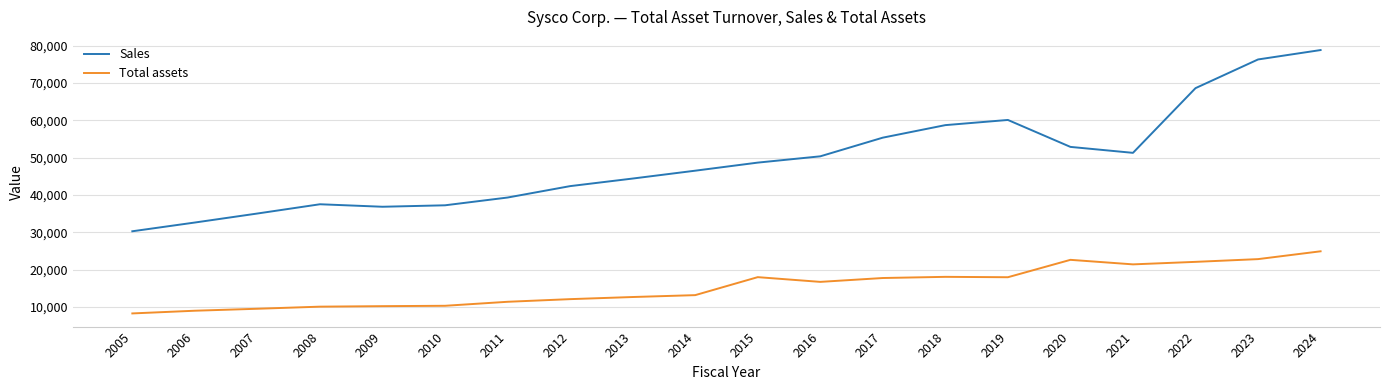

How many series are shown in this chart?

2